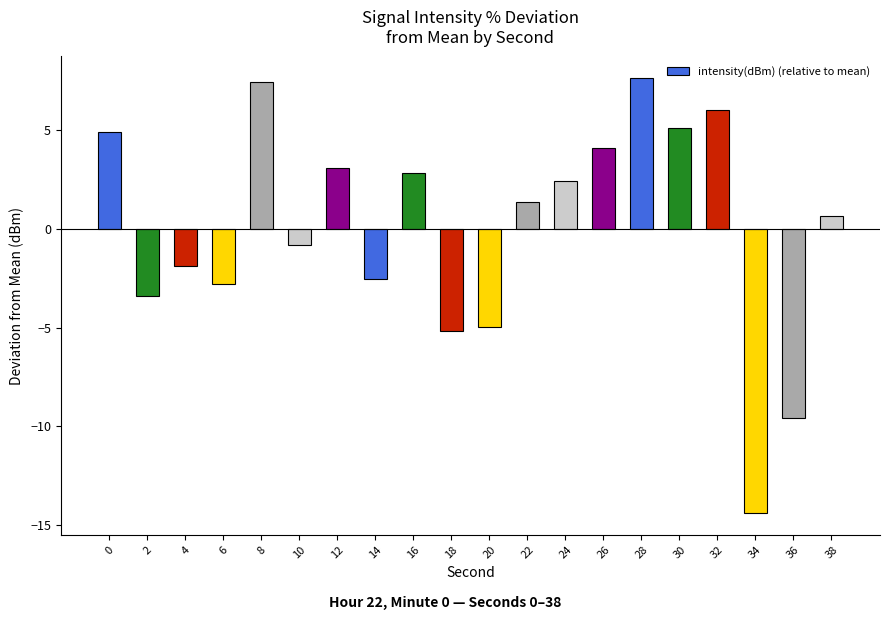

What is the value of the 4th bar from the left?

-2.8